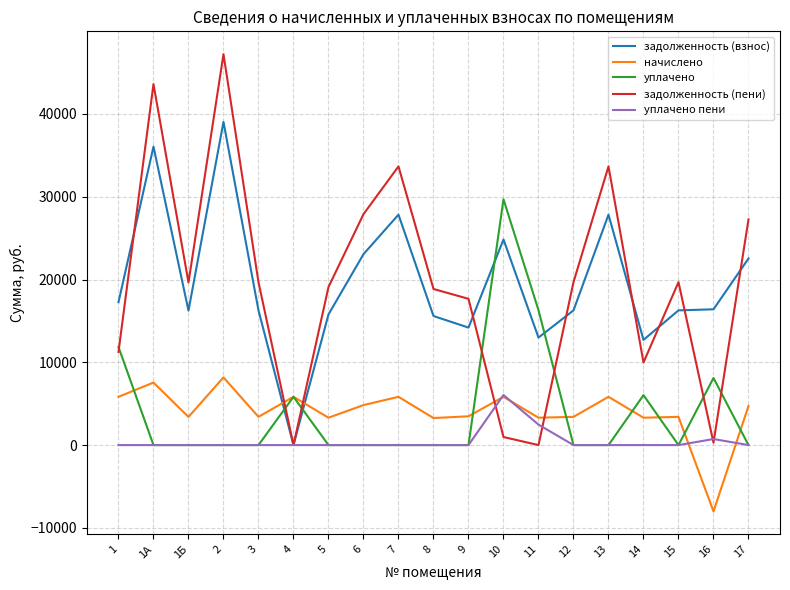

Which series has the widest spread of values?

задолженность (пени)